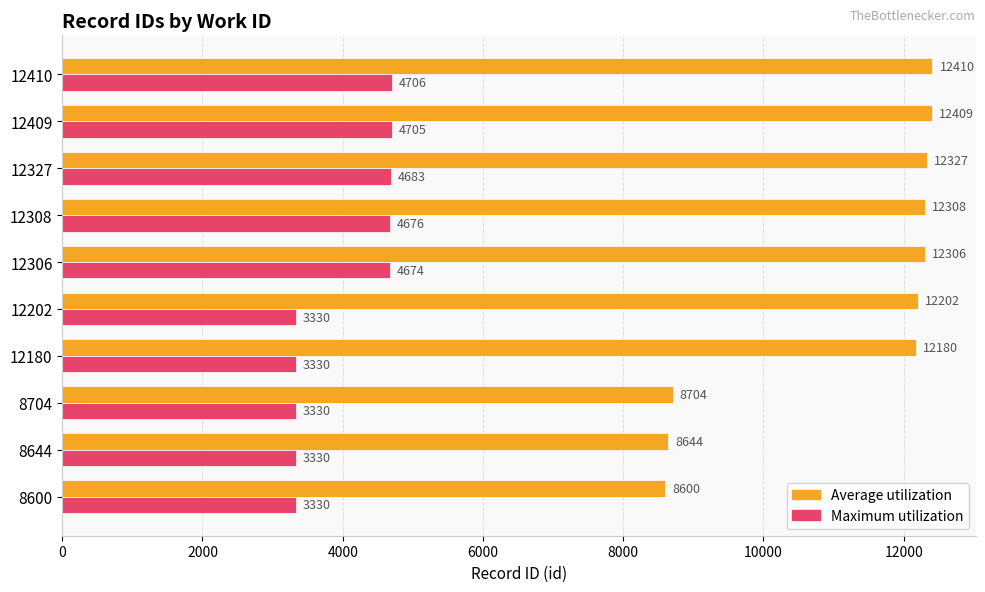

The Maximum utilization series shows 2340 at 12308. True or false?

False